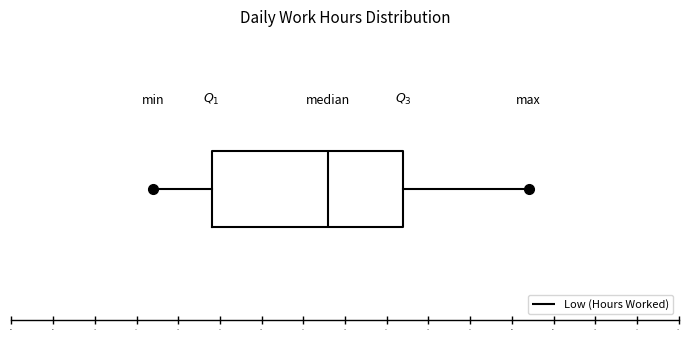

Transcribe this box plot: give where the median line is, the range the box spans, and where the two whiskers end, as read against the x-axis. The values are not printed on the chart, so give them approximately, as read against the axis.

median 8.38, box 8.24 to 8.47, whiskers 8.17 to 8.62